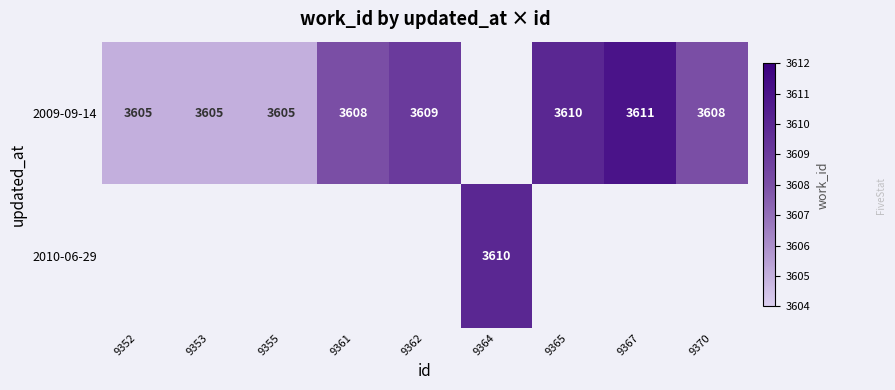

The 2009-09-14 series shows 1238 at 9353. True or false?

False